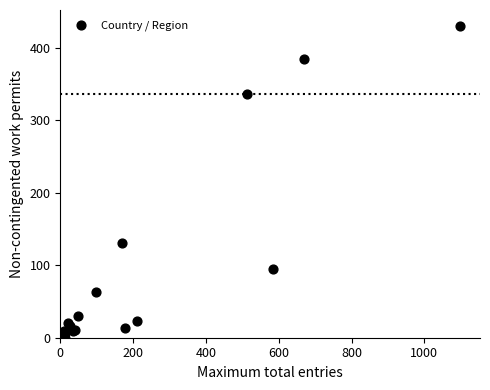

What Y value in the scatter plot is closest to 215?

131